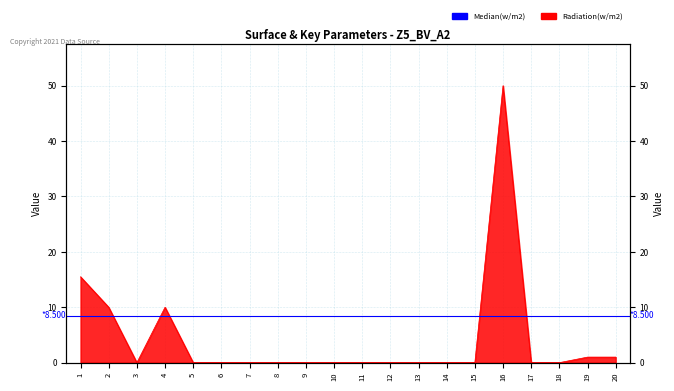

True or false: the data has more than 1 interior local peaks.

True